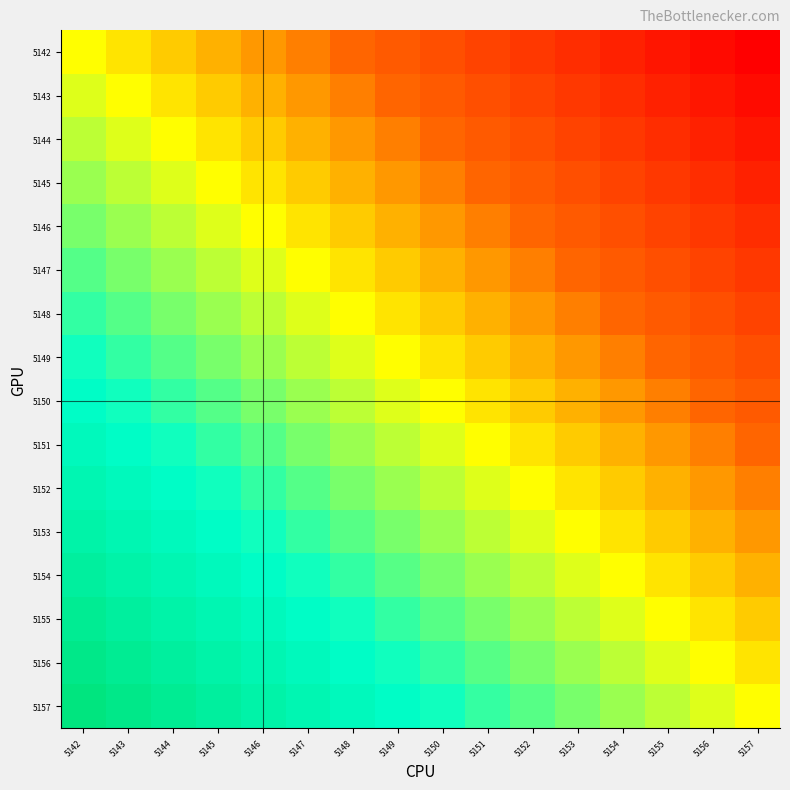

Count the number of data series in this chart.

16